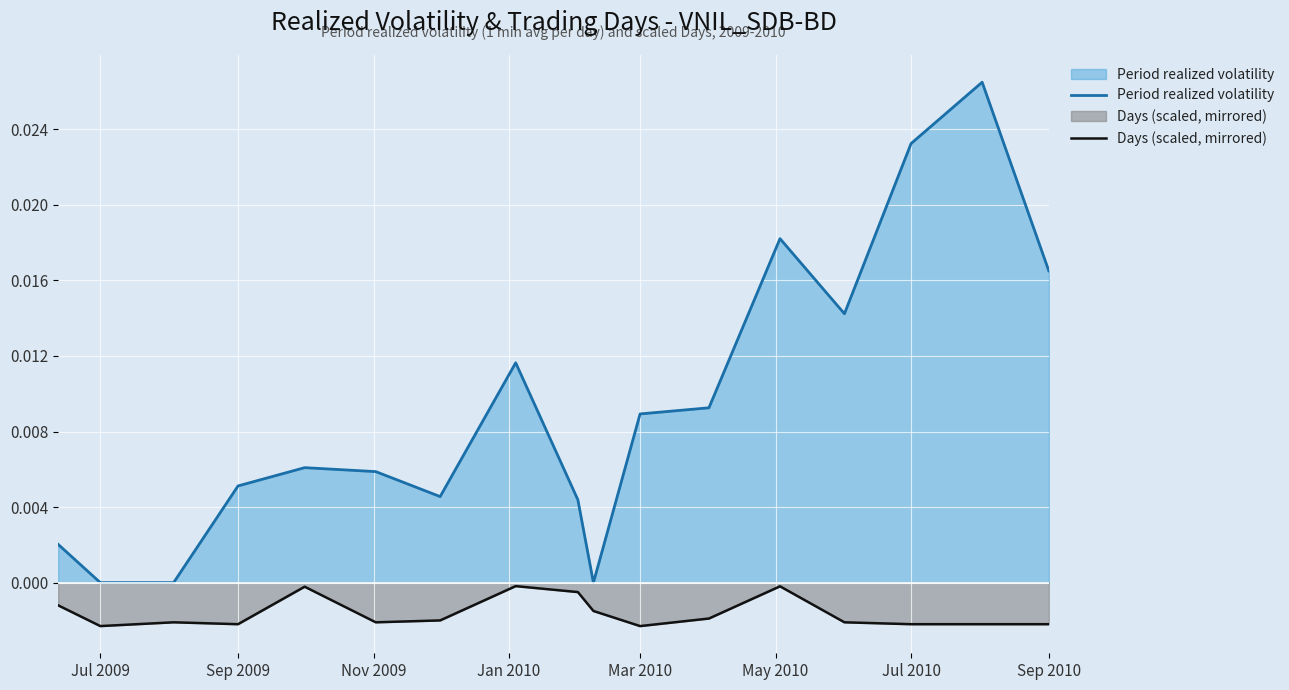

Which series has the widest spread of values?

Period realized volatility